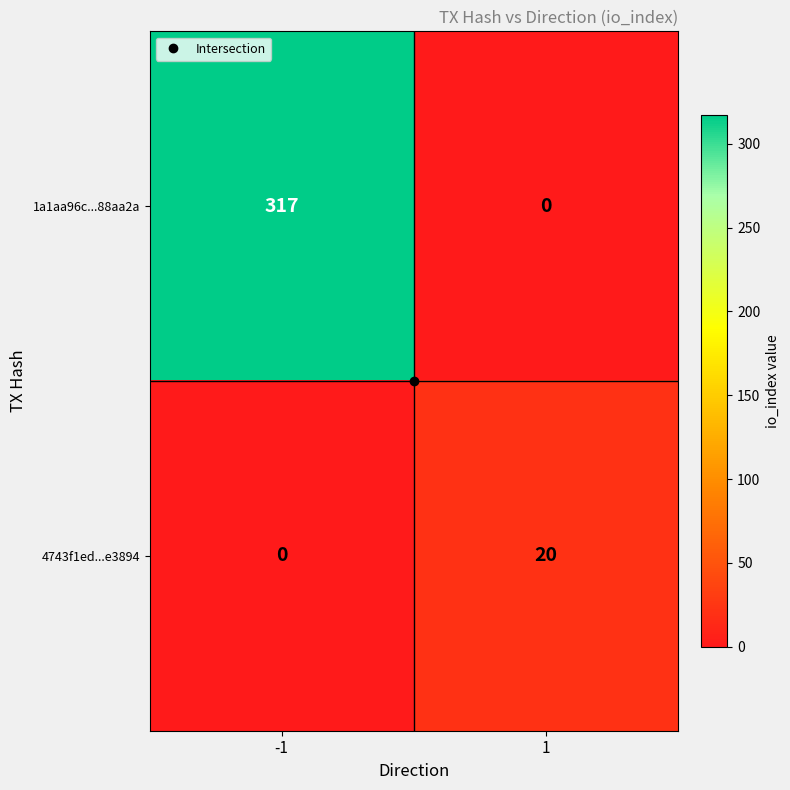

What is the spread (max minus min) of values at -1?

317